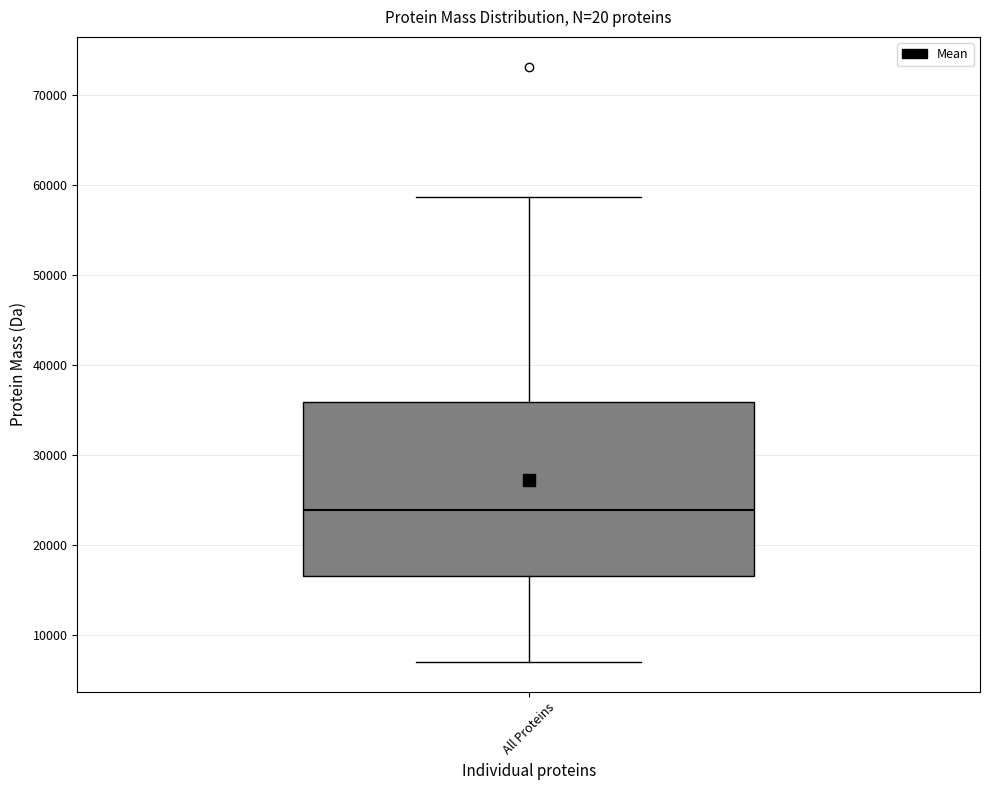

Where is the upper edge of the box for All Proteins on the y-axis? The values are not printed on the chart, so give them approximately, as read against the axis.

36000